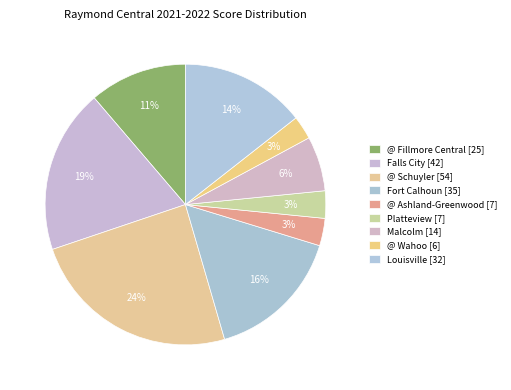

Which category has the smallest portion of the pie?

@ Wahoo